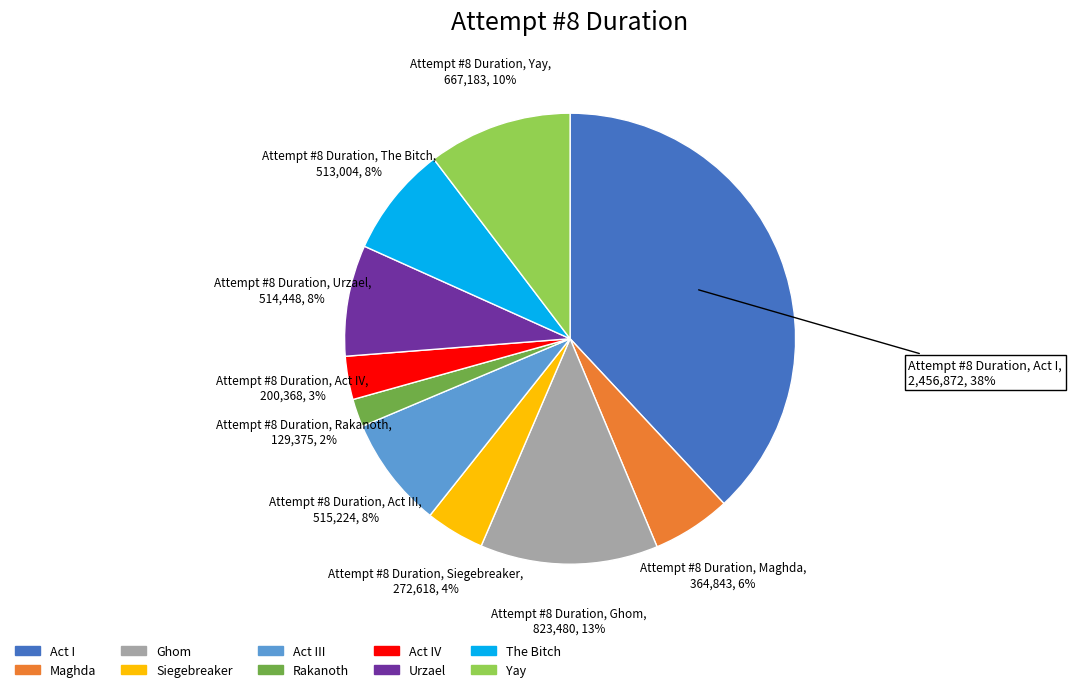

Is it true that Rakanoth is 2% of the pie?

True